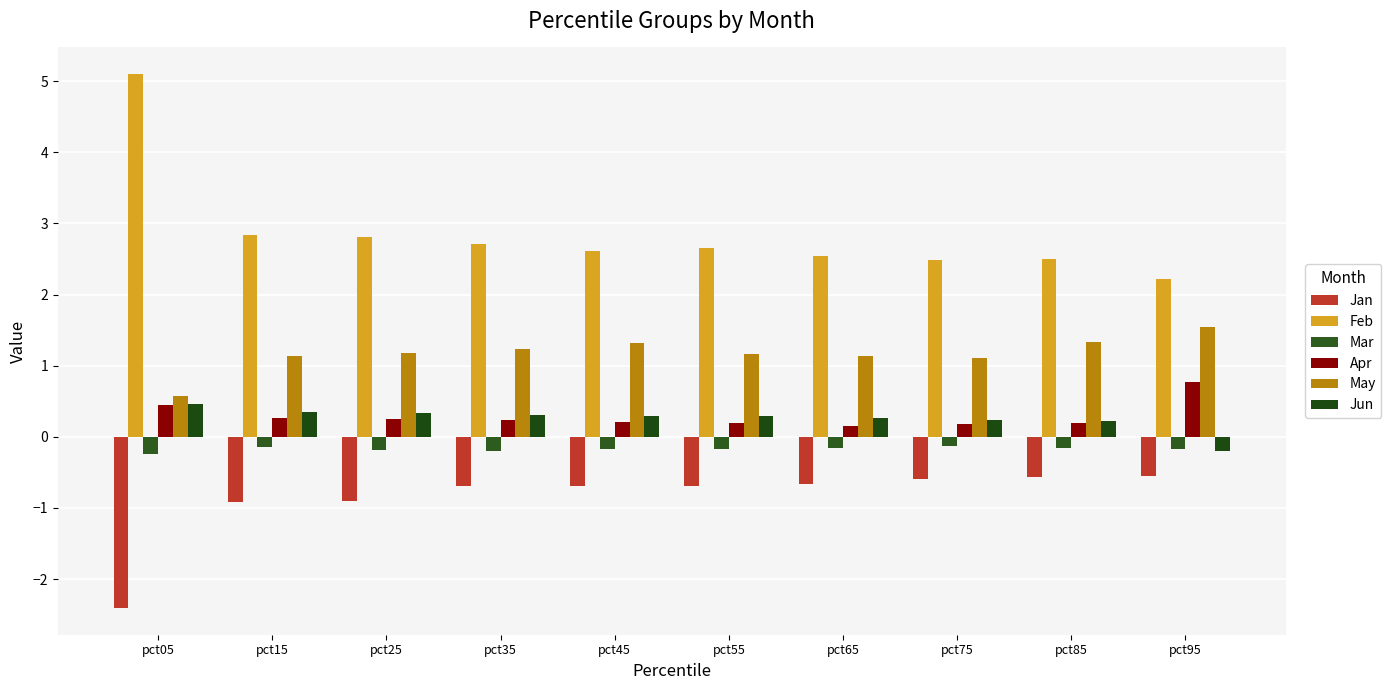

What is the total value across all series at pct75?

3.3